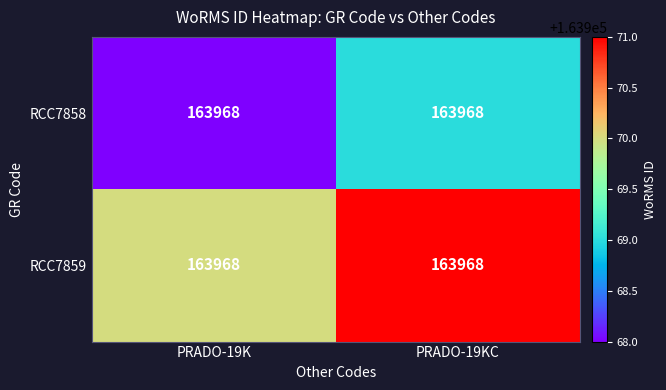

Reading left to right, list all the values displayed in this chart.

RCC7858: PRADO-19K=163968	PRADO-19KC=163968
RCC7859: PRADO-19K=163968	PRADO-19KC=163968